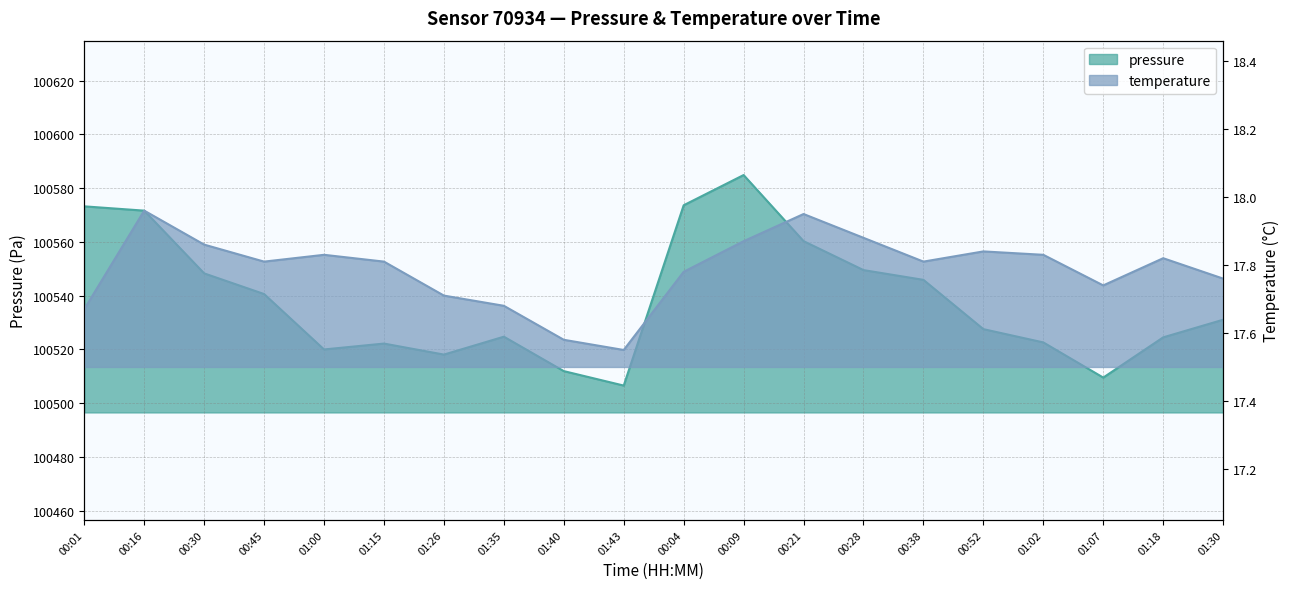

Where is pressure nearest to the value 100545?

00:38